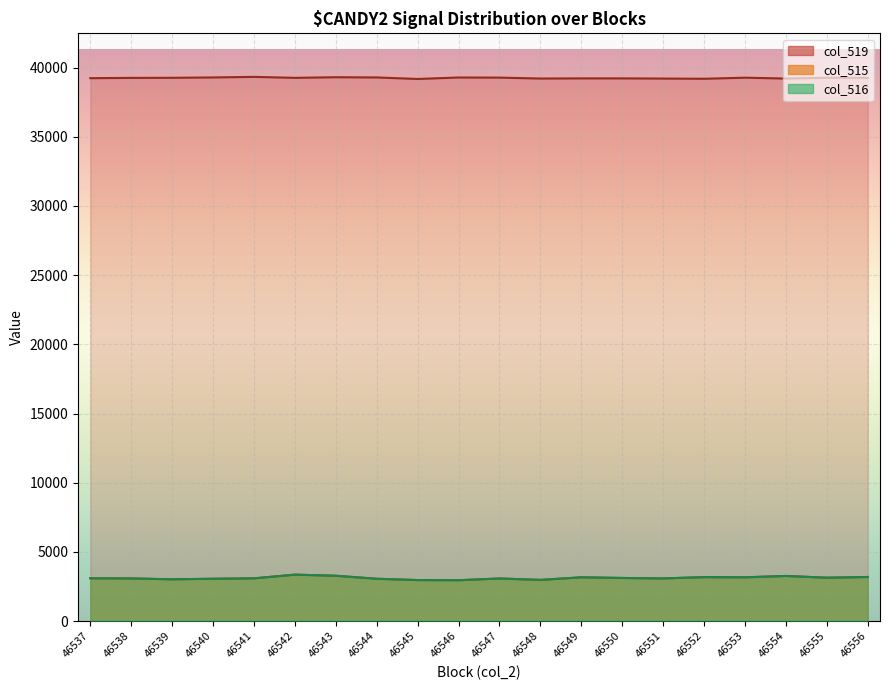

What is the value of the col_515 point at the 11th from the left?

3078